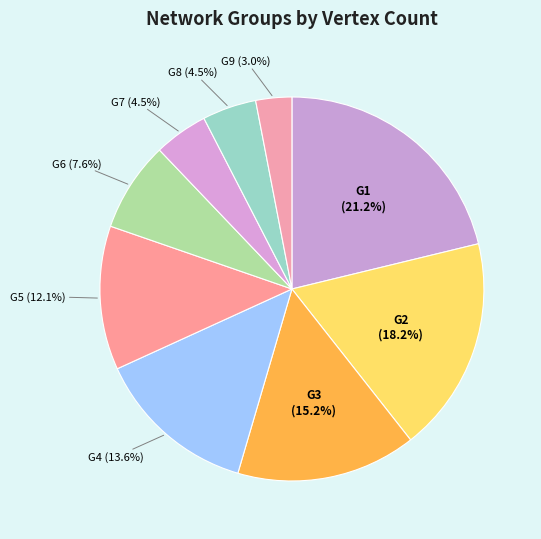

How many slices are in this pie chart?

9